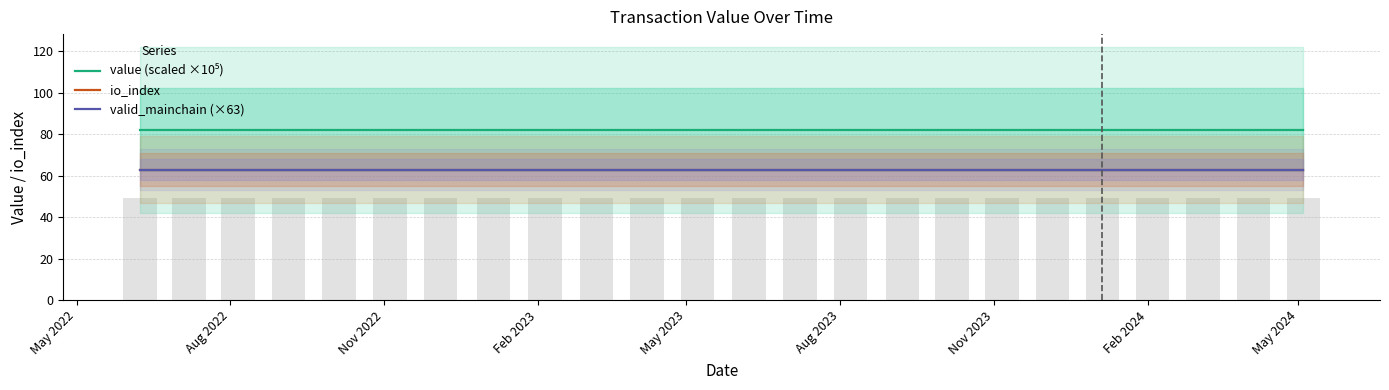

What are all the series names shown in the legend?

value (scaled ×10⁵), io_index, valid_mainchain (×63)